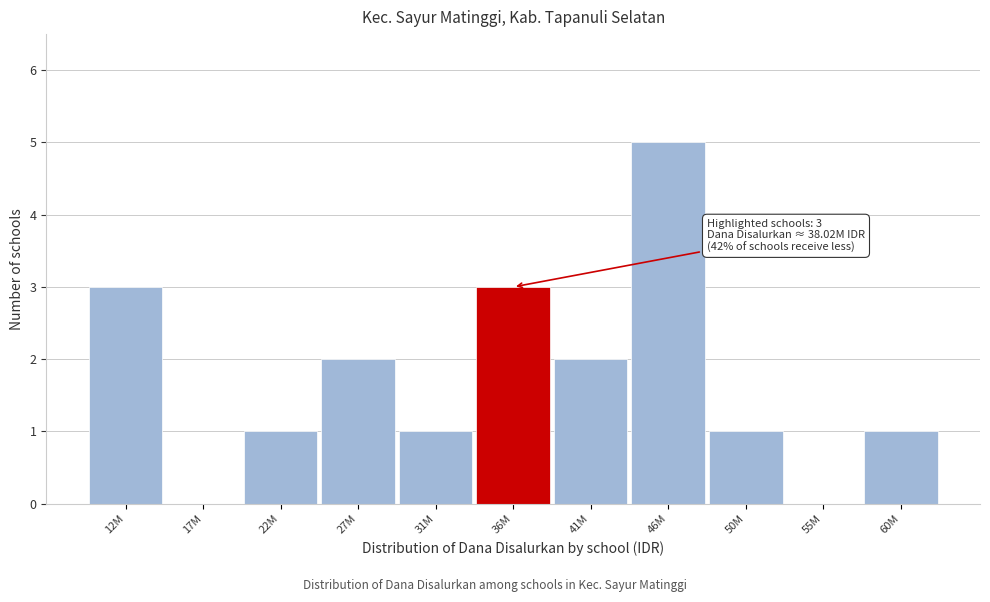

Reading left to right, transcribe all the data shown in this chart.

12M=3	17M=0	22M=1	27M=2	31M=1	36M=3	41M=2	46M=5	50M=1	55M=0	60M=1